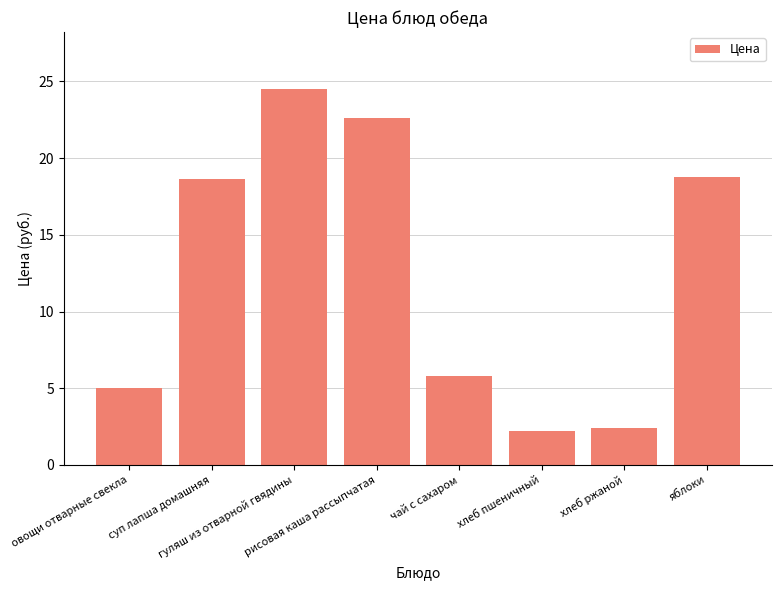

What is the value of the 1st bar from the left?

5.0